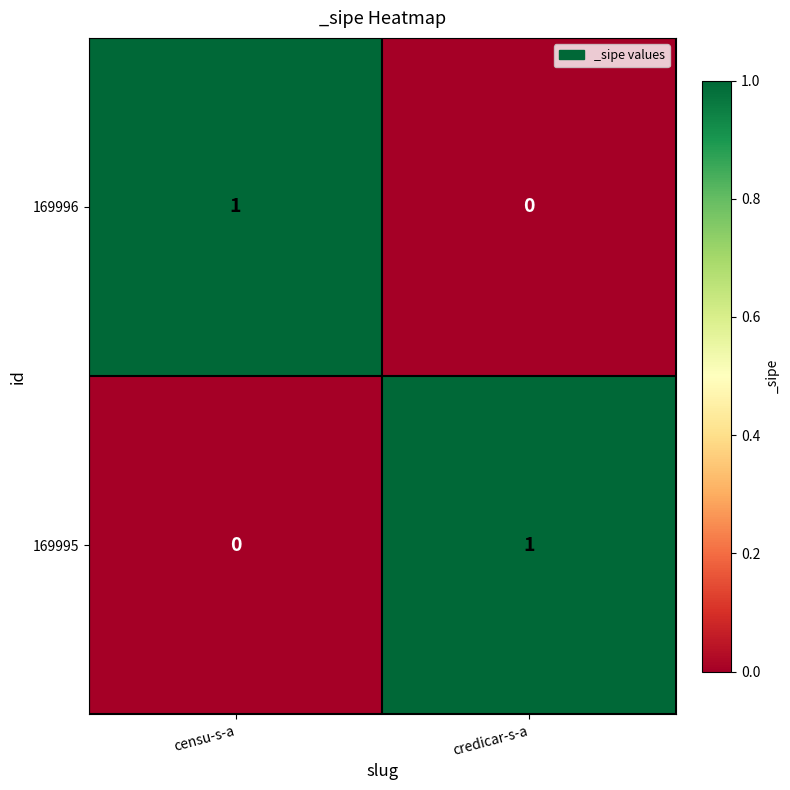

The value of 169996 at credicar-s-a is 0. True or false?

True